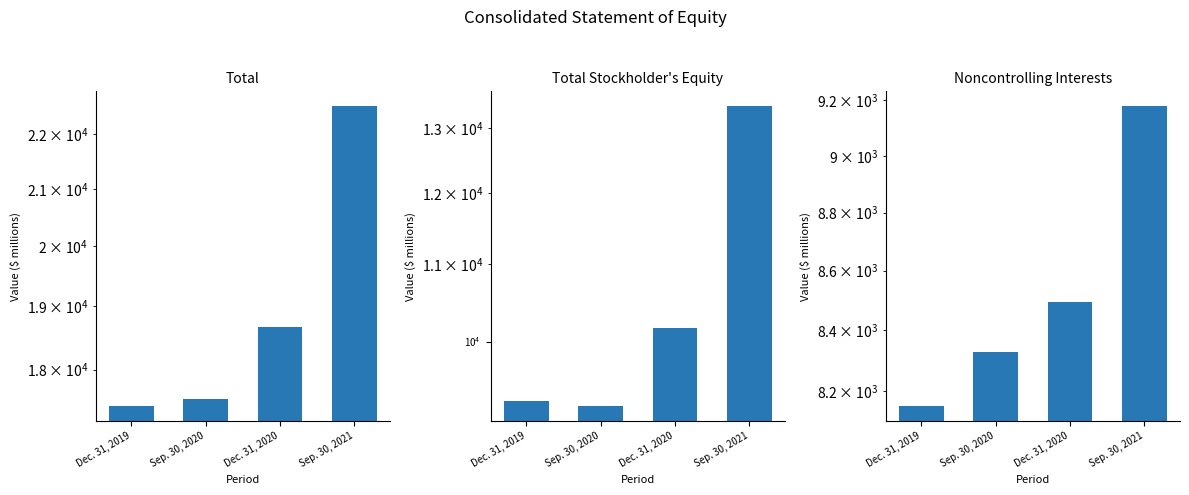

Between Sep. 30, 2020 and Dec. 31, 2020, which series saw the biggest shift?

Total